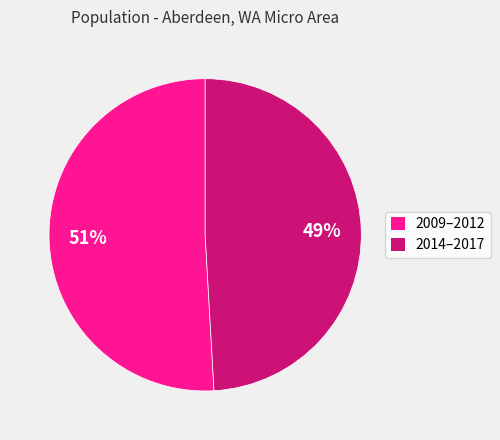

How many segments does this pie chart have?

2